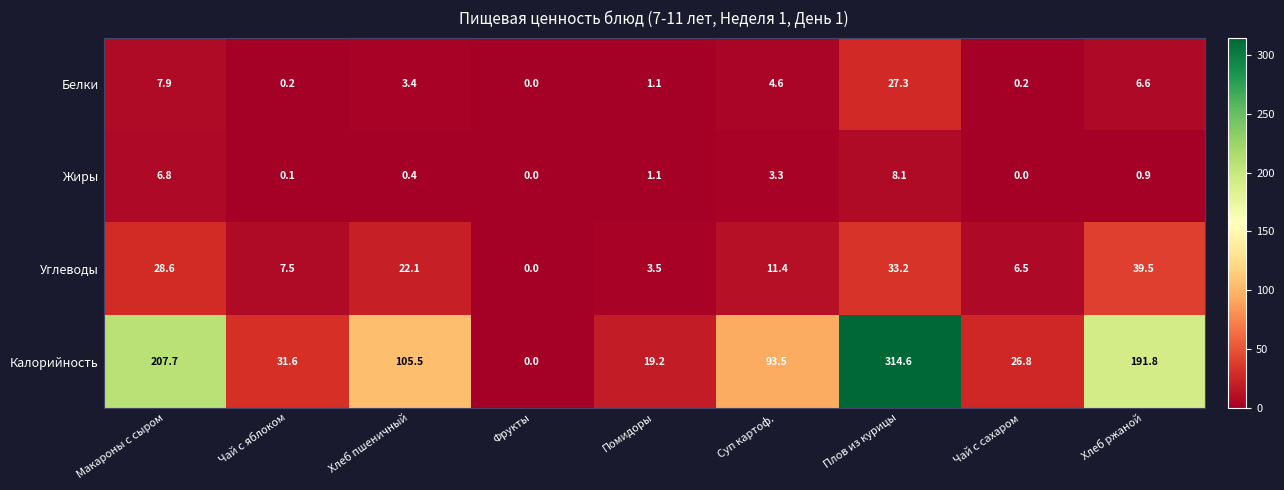

What is the difference between the second highest and second lowest values in the Калорийность series?

188.5